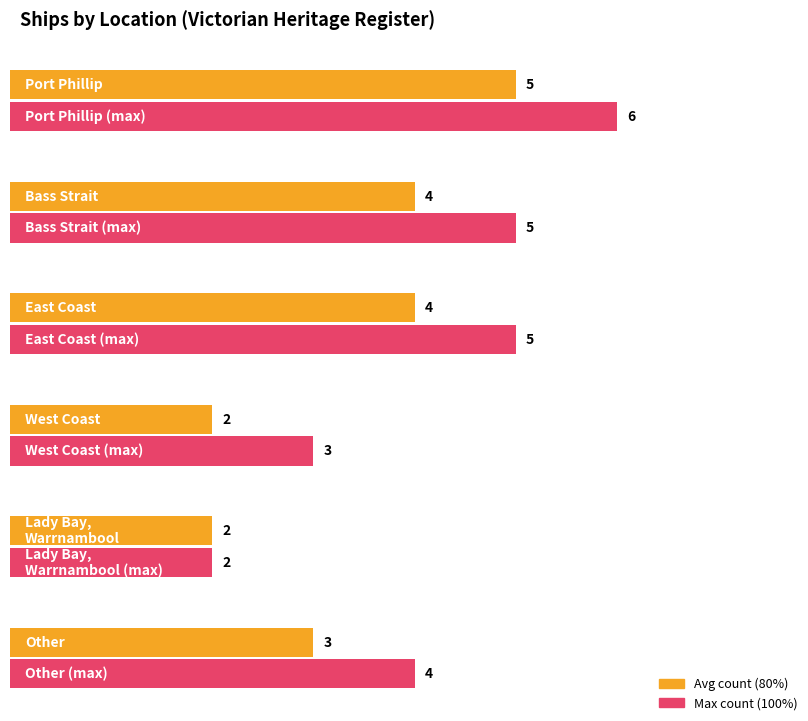

Is it true that the value at Lady Bay, Warrnambool is 2?

True